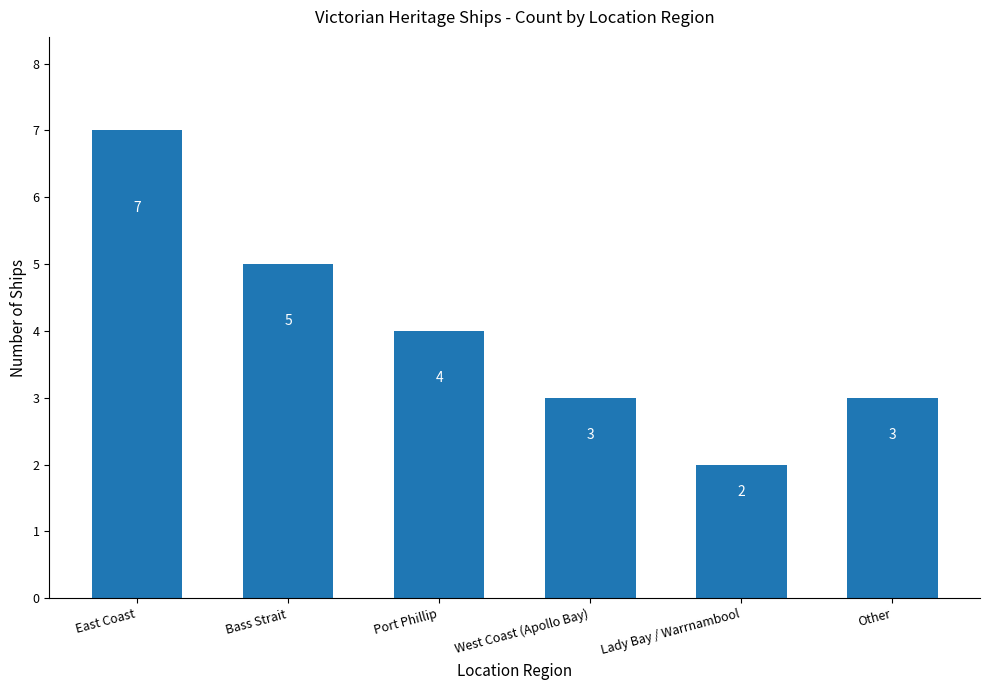

What position from the right is Port Phillip?

4